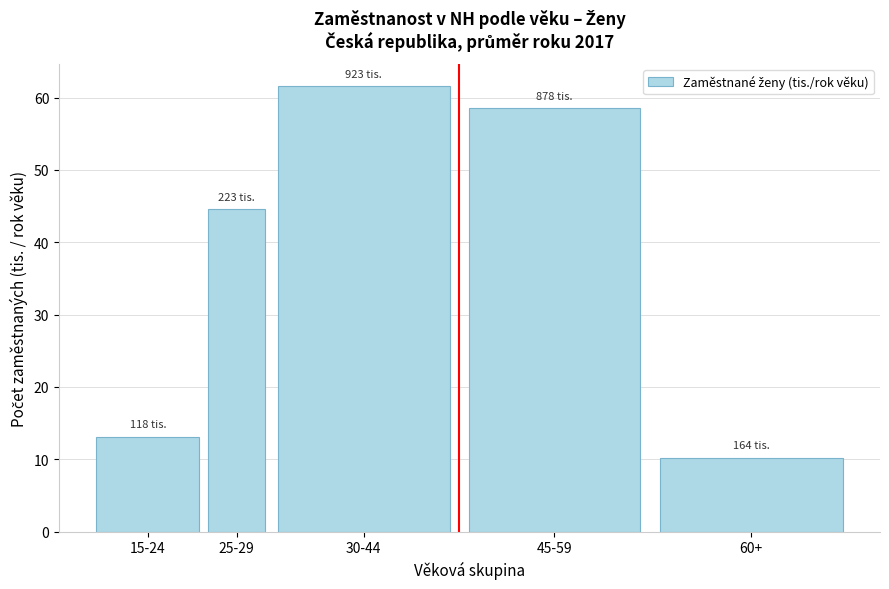

Reading right to left, transcribe all the data shown in this chart.

10.2	58.5	61.6	44.5	13.1